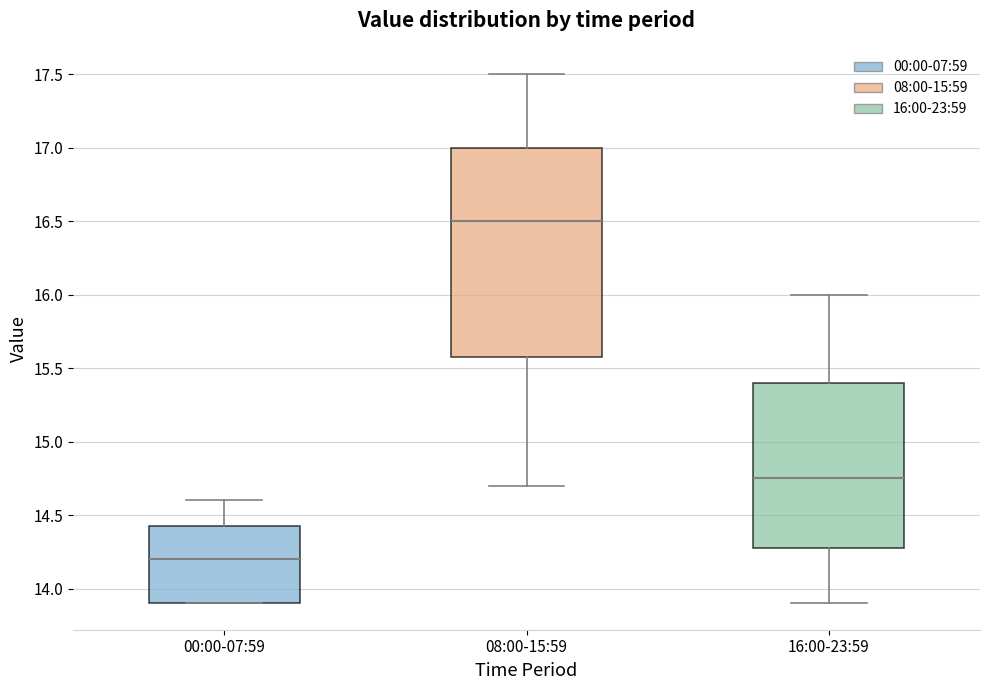

Which box has the lowest median line?

00:00-07:59